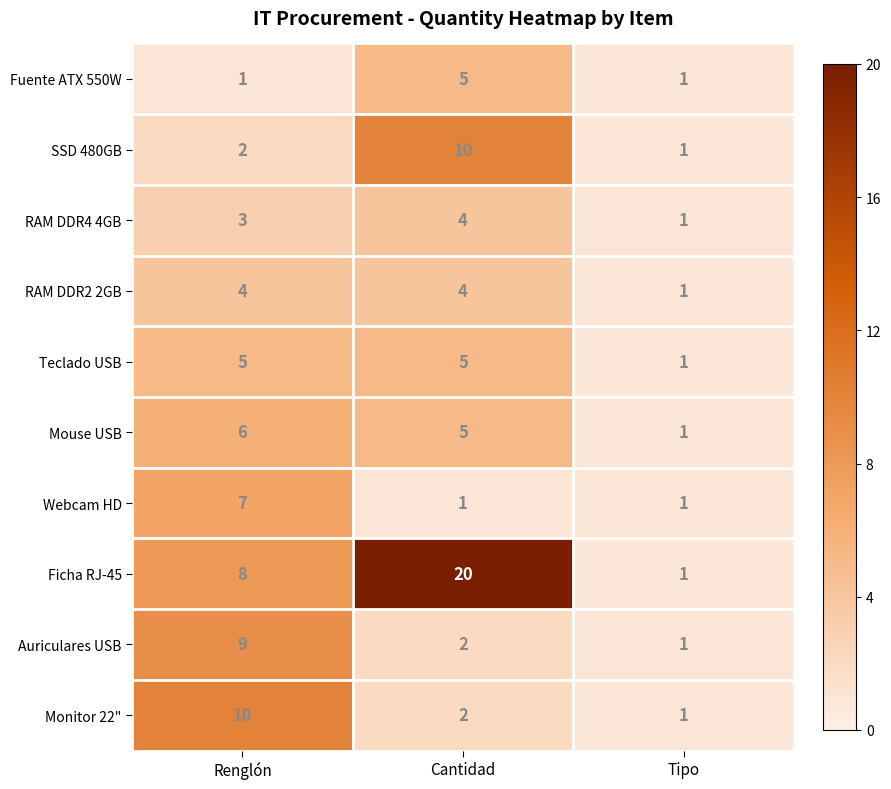

The value of Fuente ATX 550W at Cantidad is 2. True or false?

False